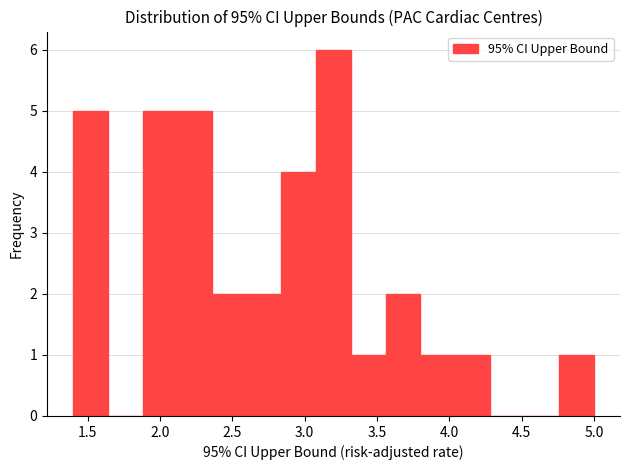

Over which range of the x-axis is the bar tallest?

3.08 to 3.32